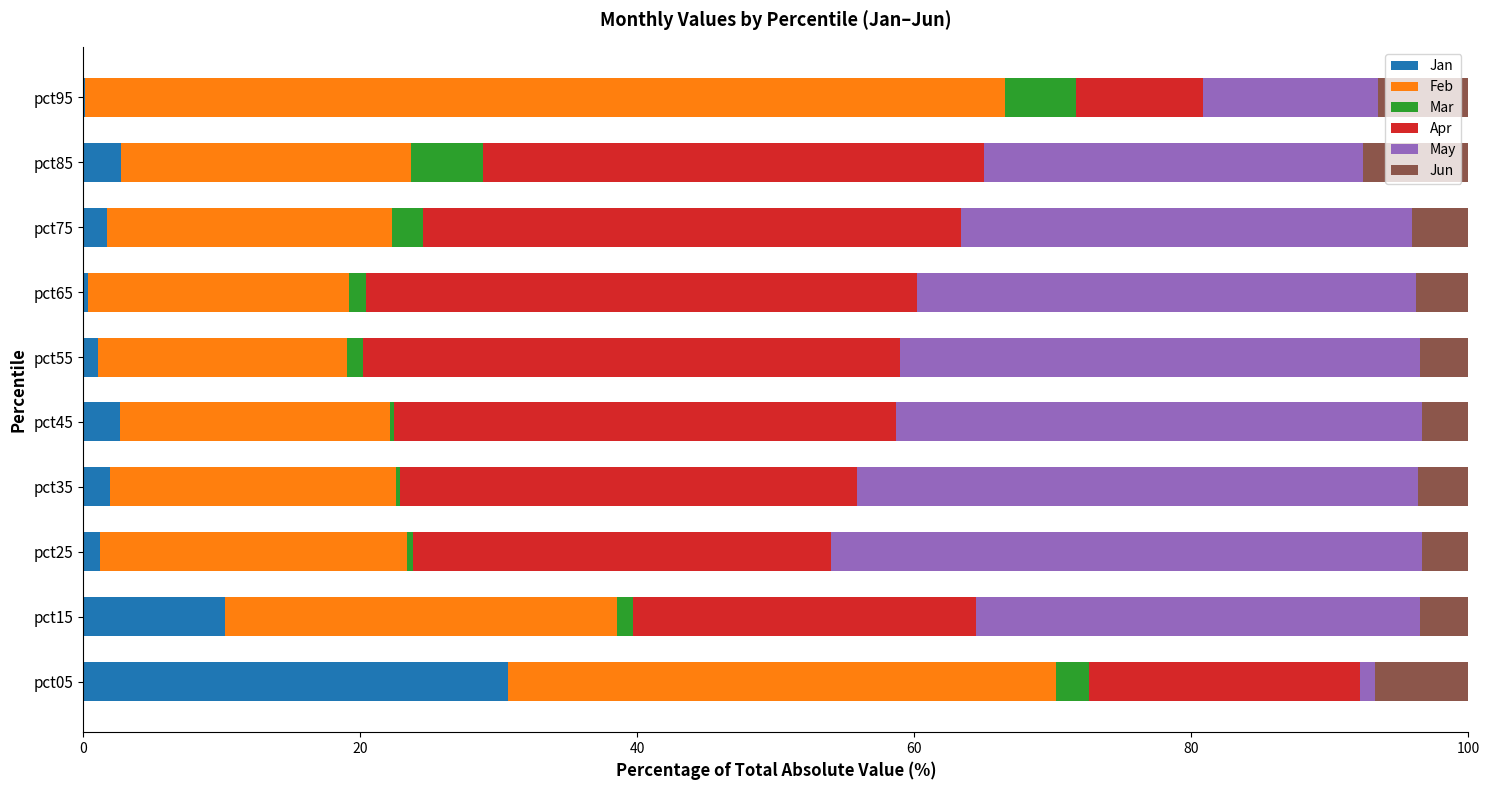

What is the maximum value for Jan?

30.6